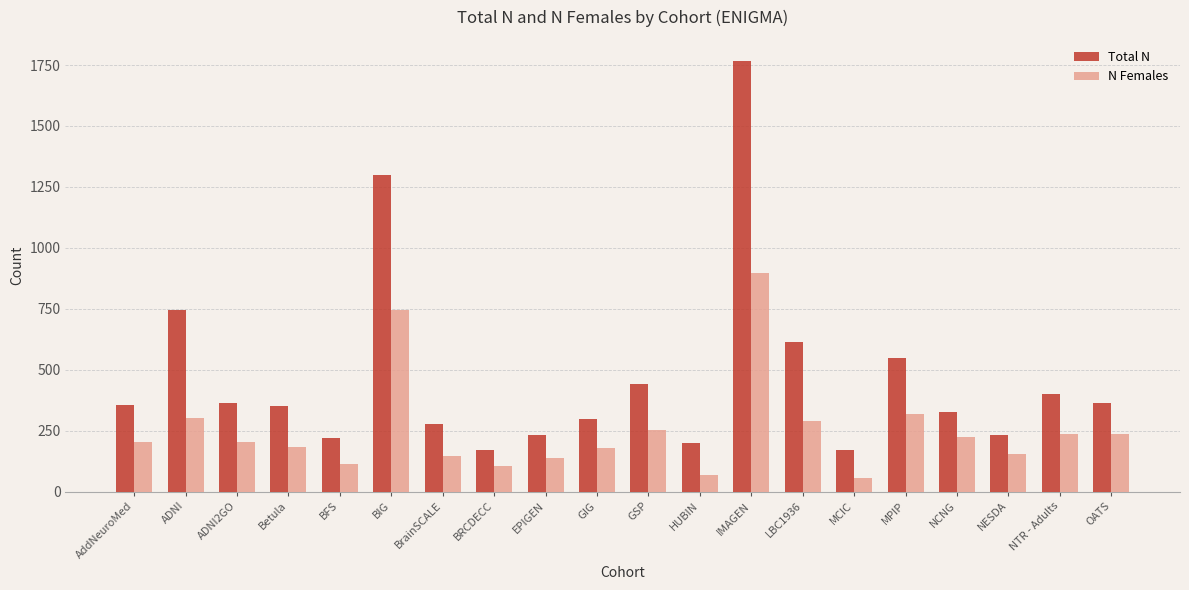

How many values in the Total N series are below 357?

10